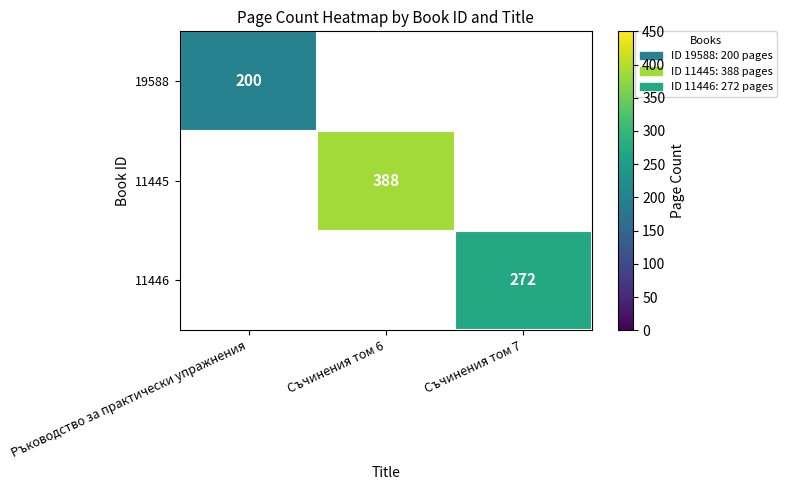

The 19588 series shows 200 at Ръководство за практически упражнения. True or false?

True